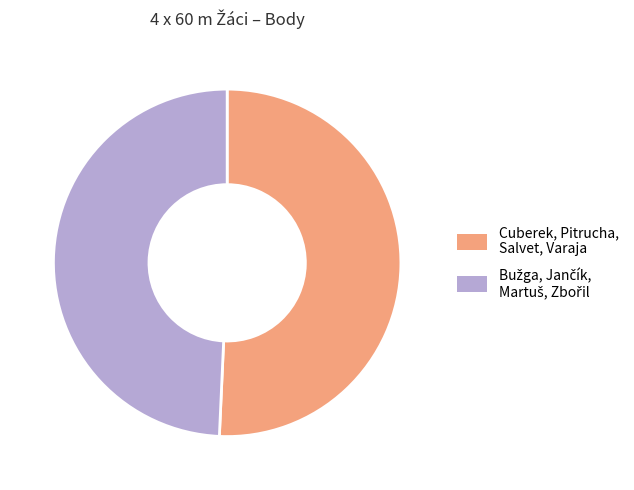

Is it true that Cuberek, Pitrucha, Salvet, Varaja is 62% of the pie?

False